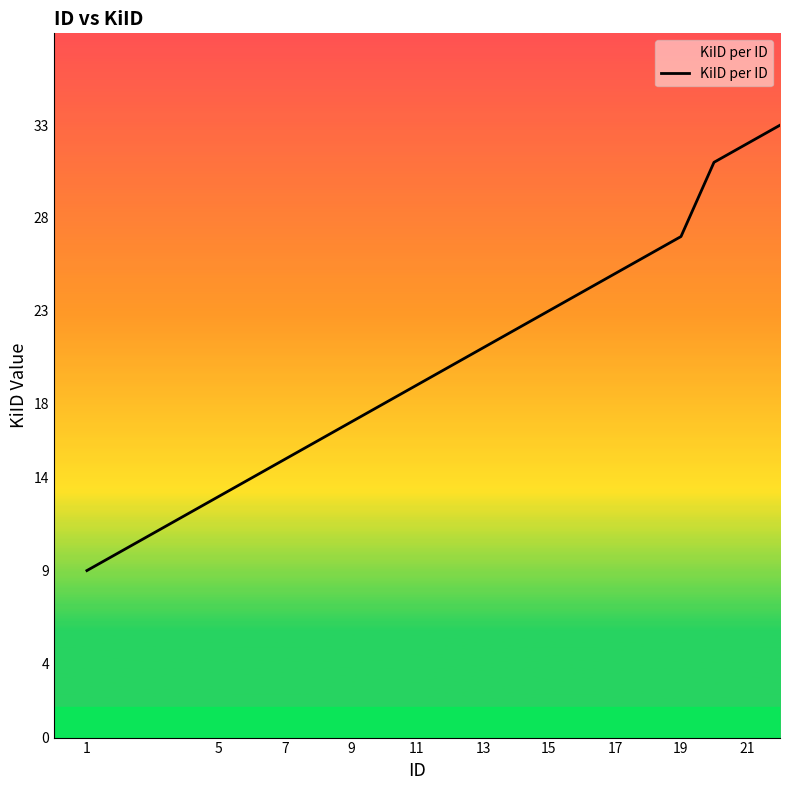

What is the difference between the maximum and minimum values?

24